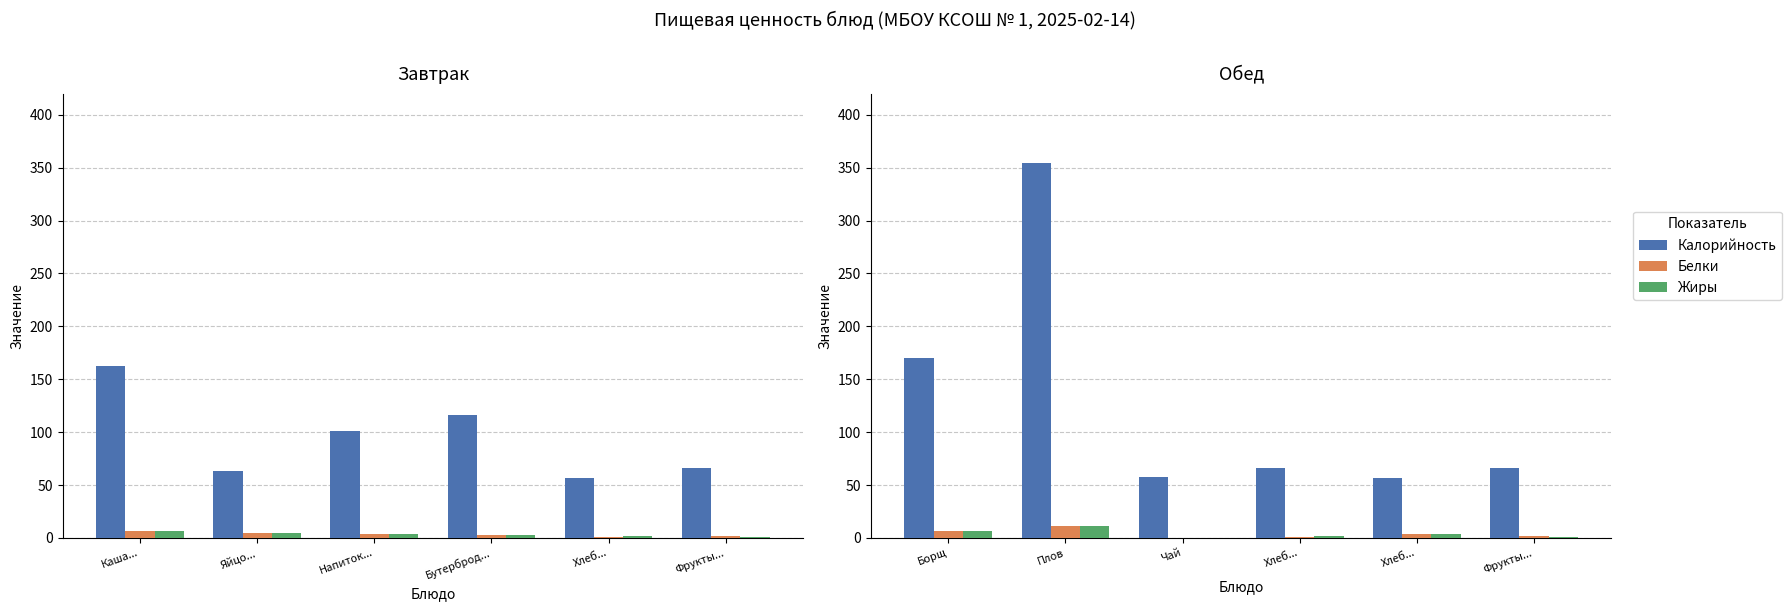

What is the label of the 6th bar from the right?

Борщ